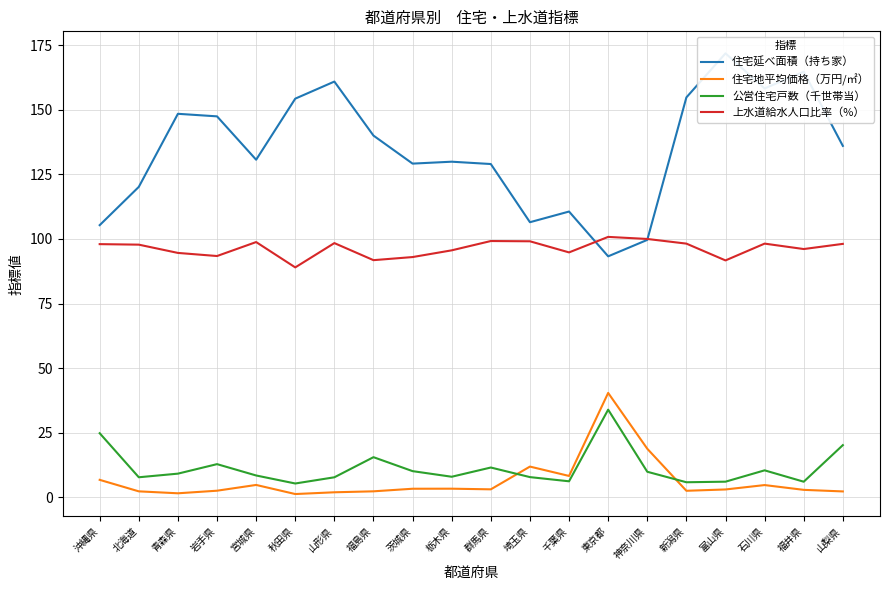

Between 富山県 and 福島県, which is larger?

富山県